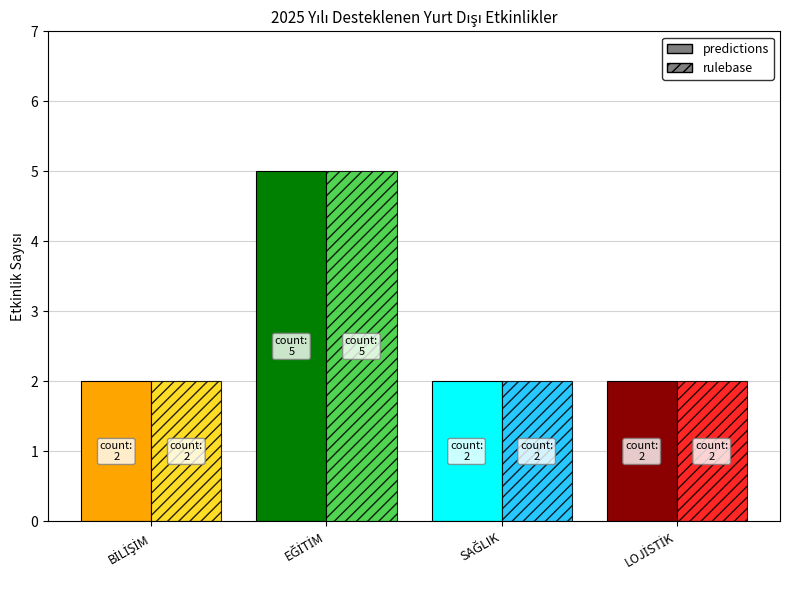

At which category is the sum across all series the highest?

EĞİTİM